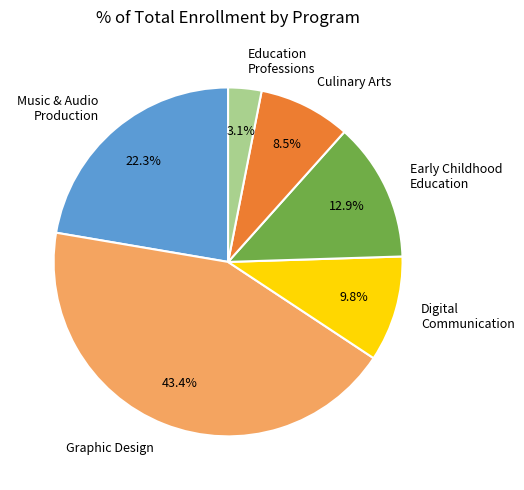

Between Culinary Arts and Graphic Design, which is larger?

Graphic Design